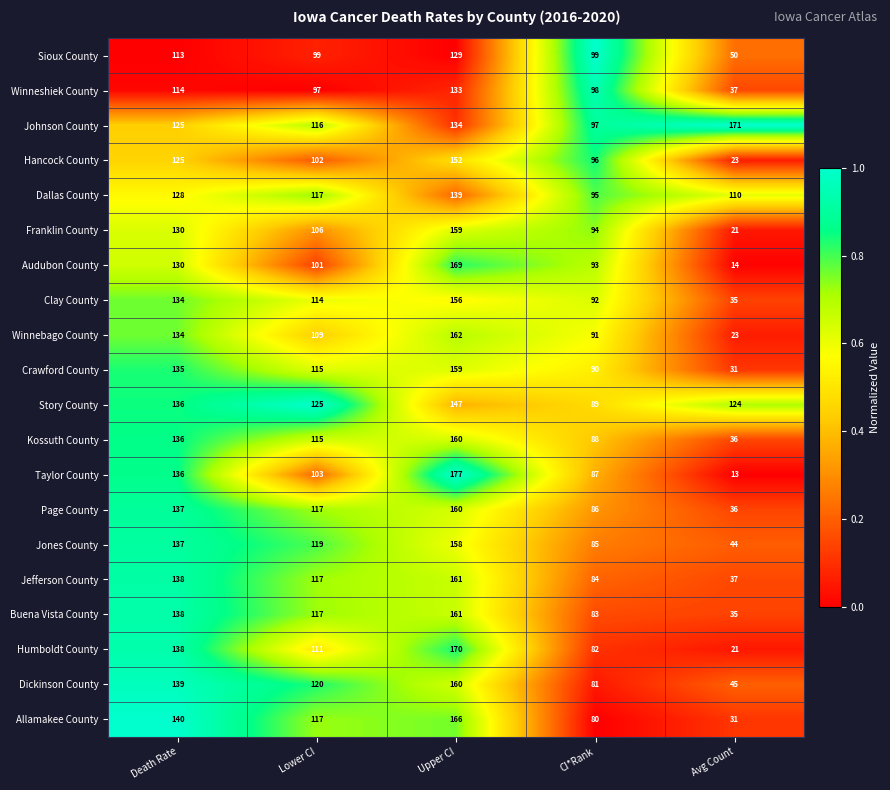

What value does the Dallas County series have at Death Rate?

128